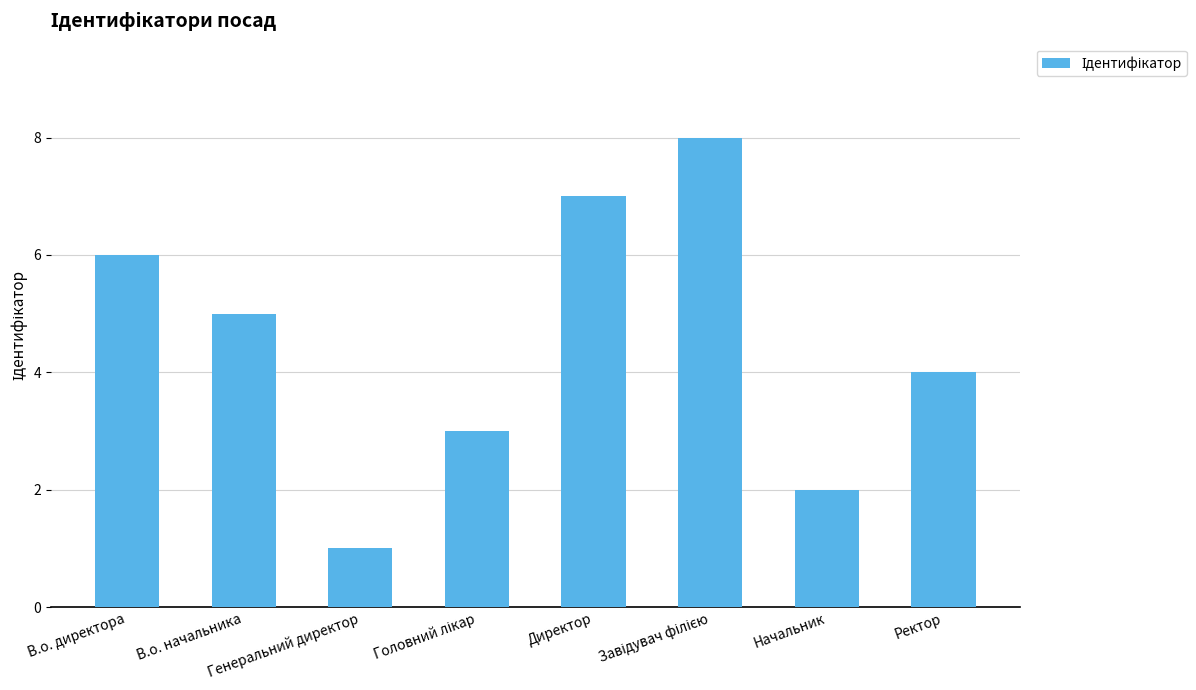

What is the sum of all values?

36